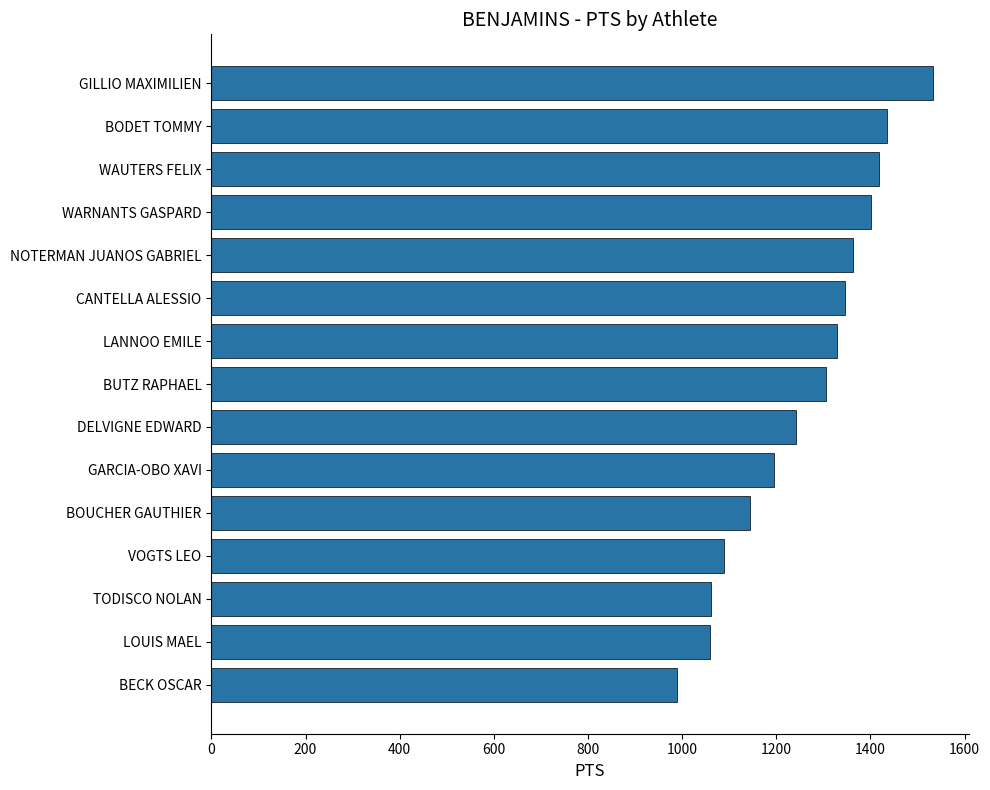

True or false: the data shows 1402 at WARNANTS GASPARD.

True